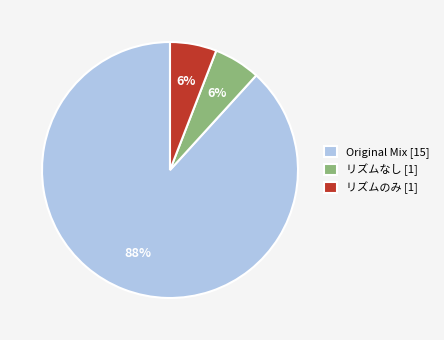

To the nearest percent, what portion does リズムのみ represent?

6%